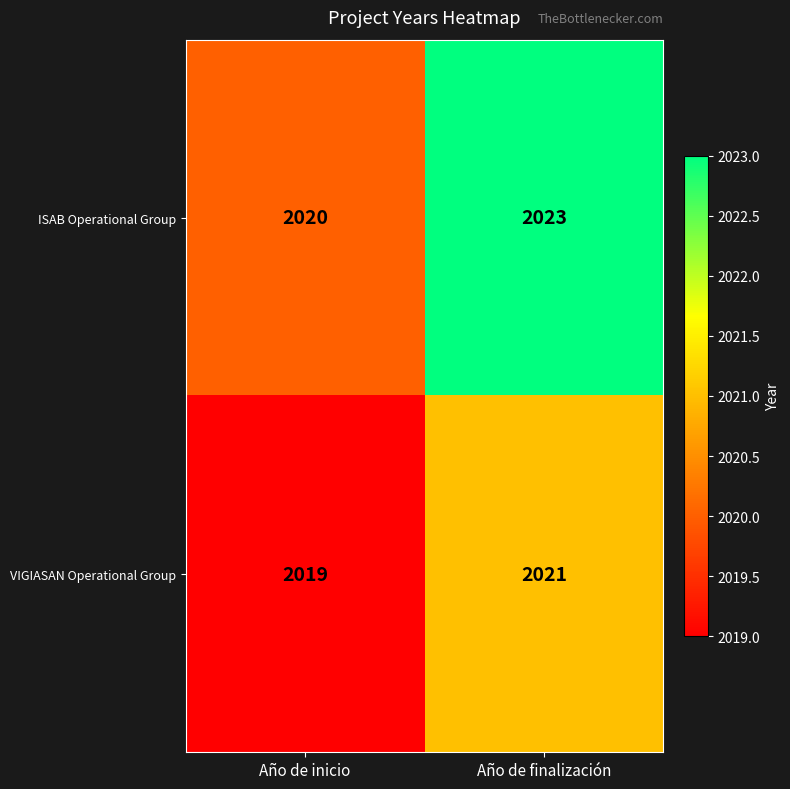

Which label corresponds to the largest value in the chart?

Año de finalización